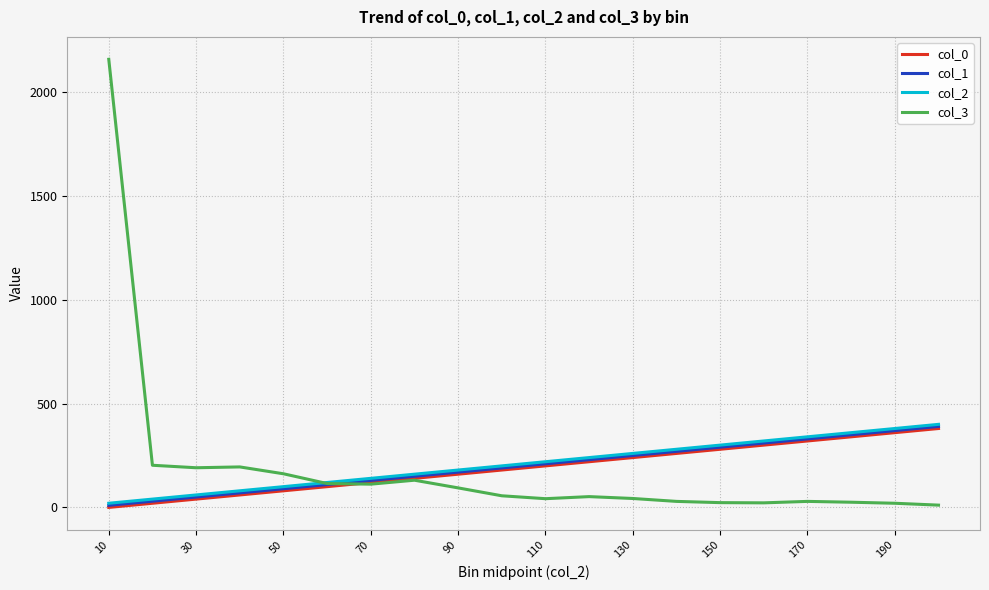

What is the maximum value shown in the chart?

2158